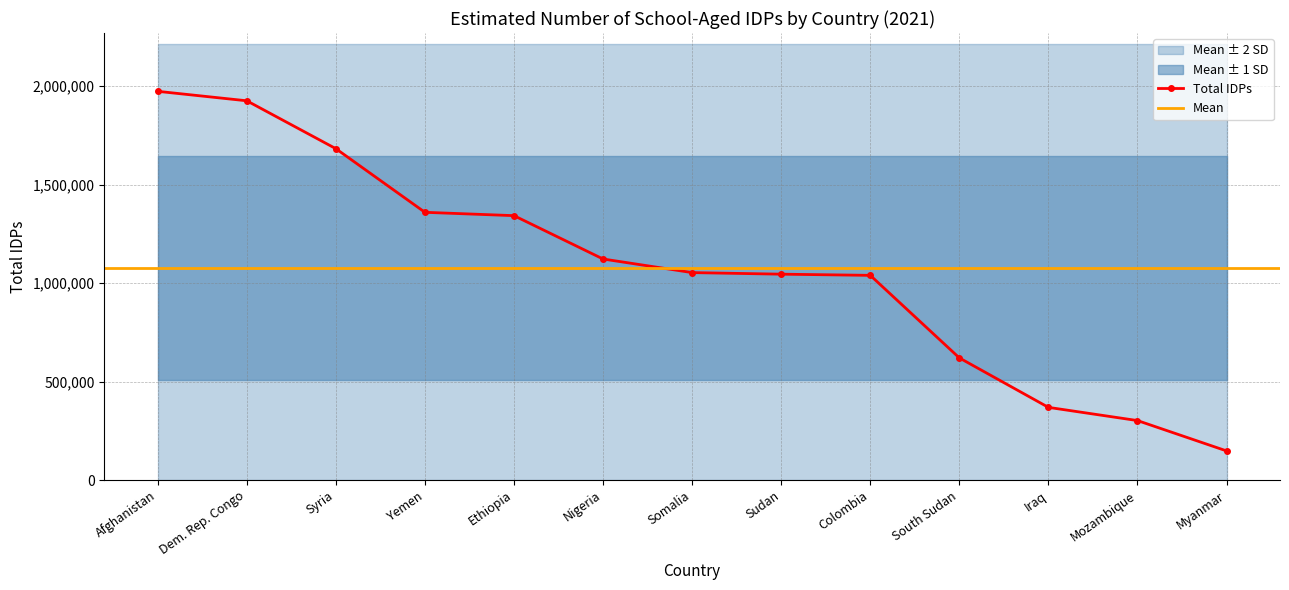

What is the change in value from Syria to Iraq?

-1313000